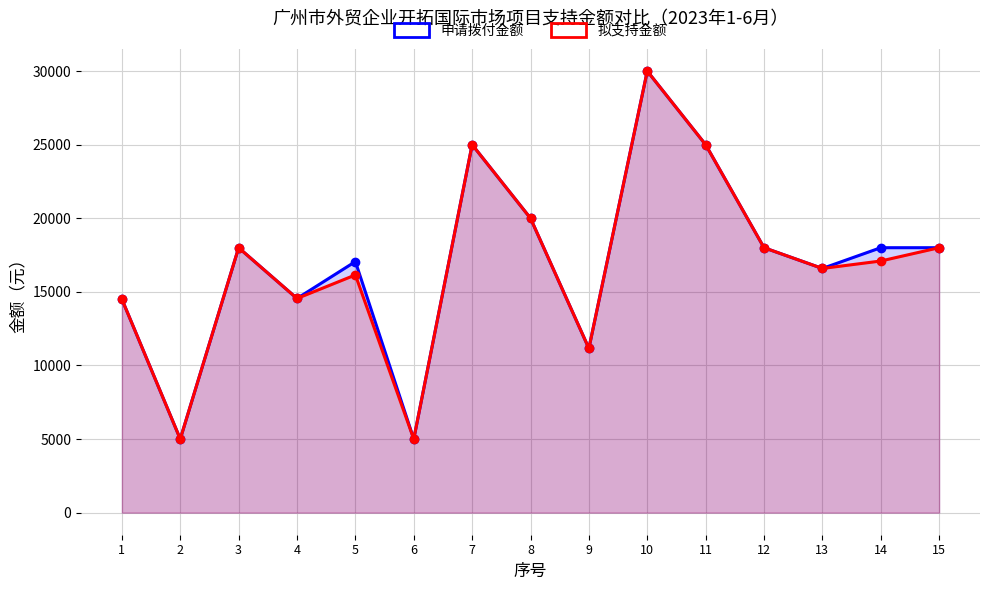

What is the average value of the 申请拨付金额 series?

17056.9